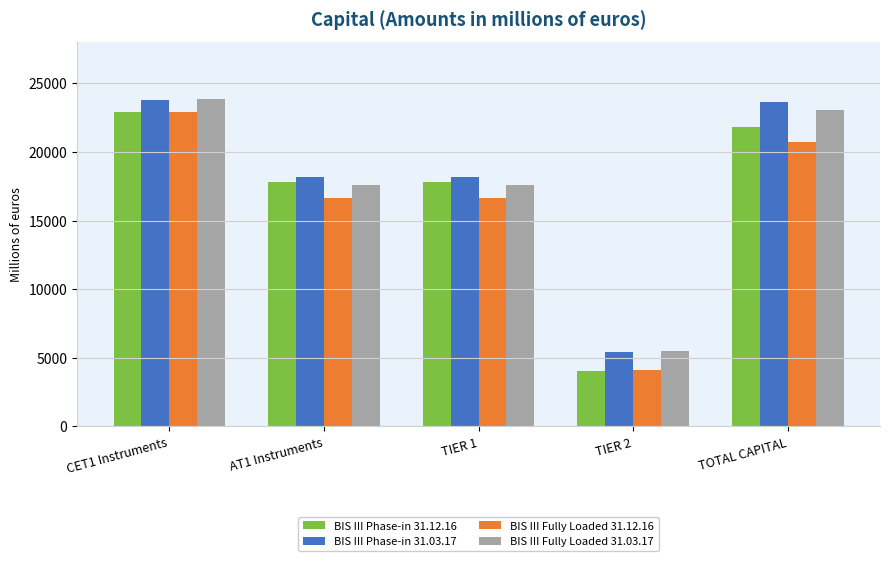

At which label does BIS III Phase-in 31.12.16 first exceed 17789?

CET1 Instruments